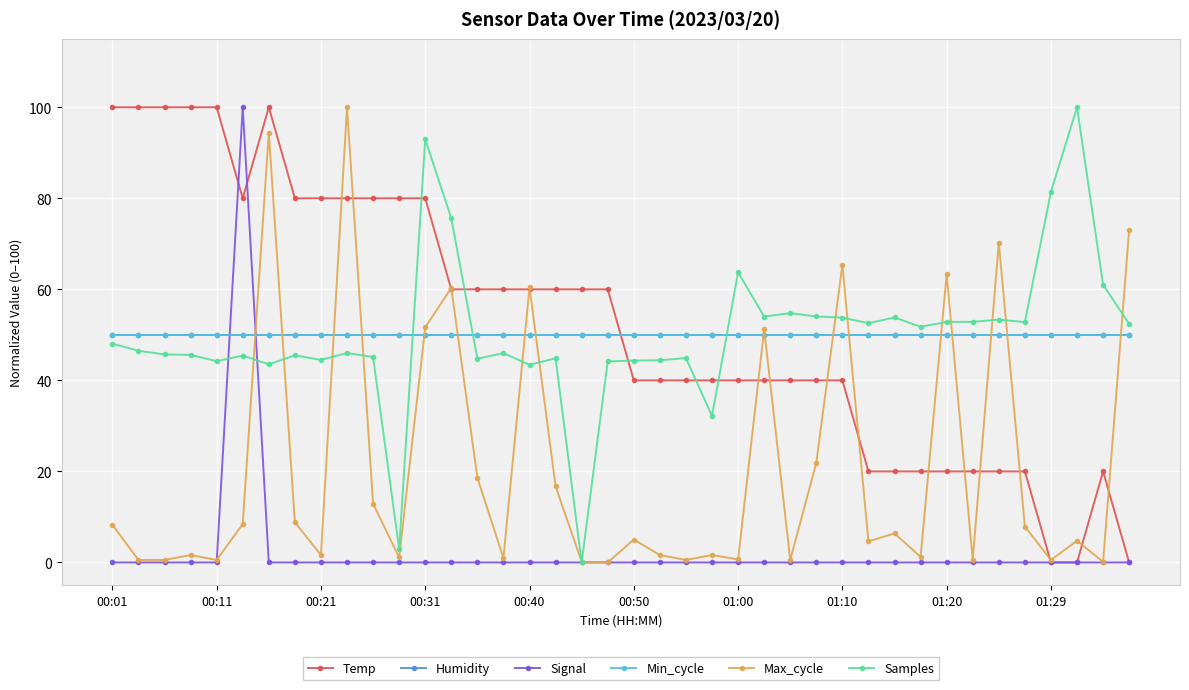

Is this an area chart (filled region under the line)?

No